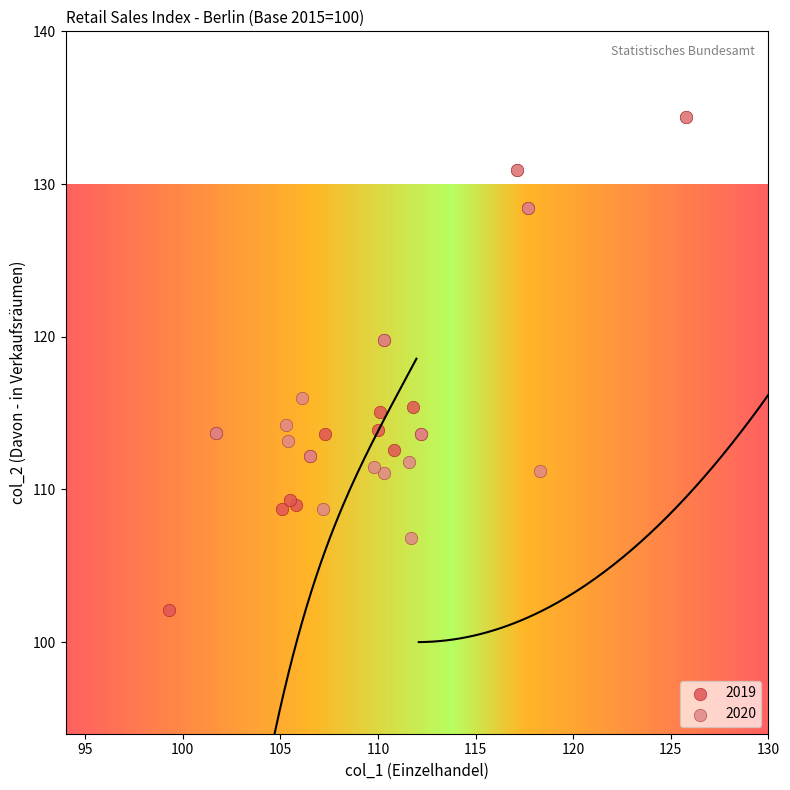

Which series has the widest spread of Y values?

2019